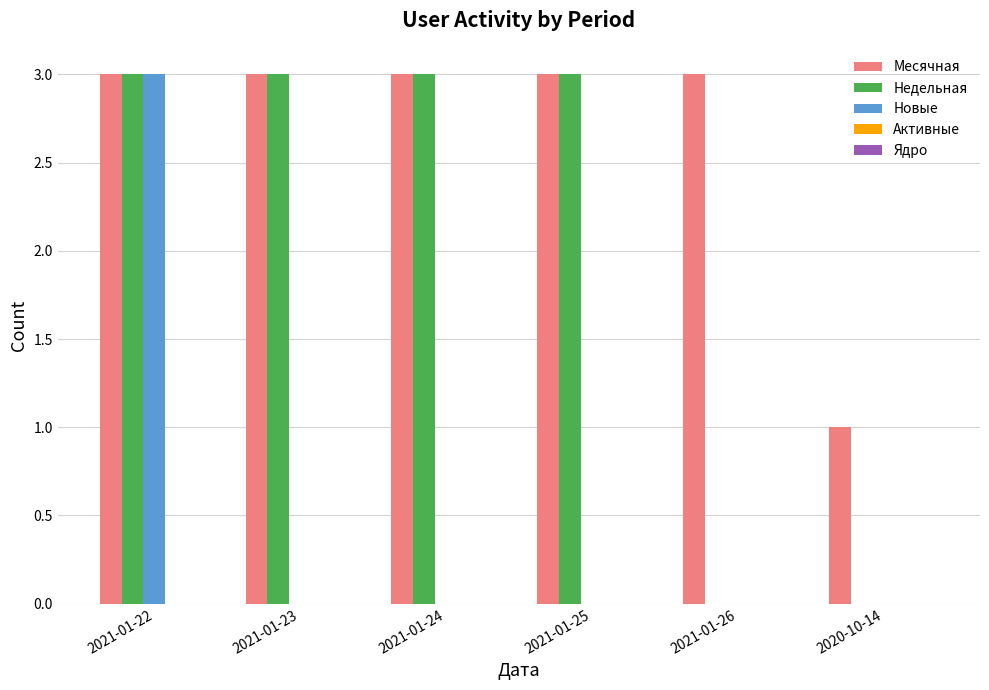

What is the average value of the Месячная series?

3